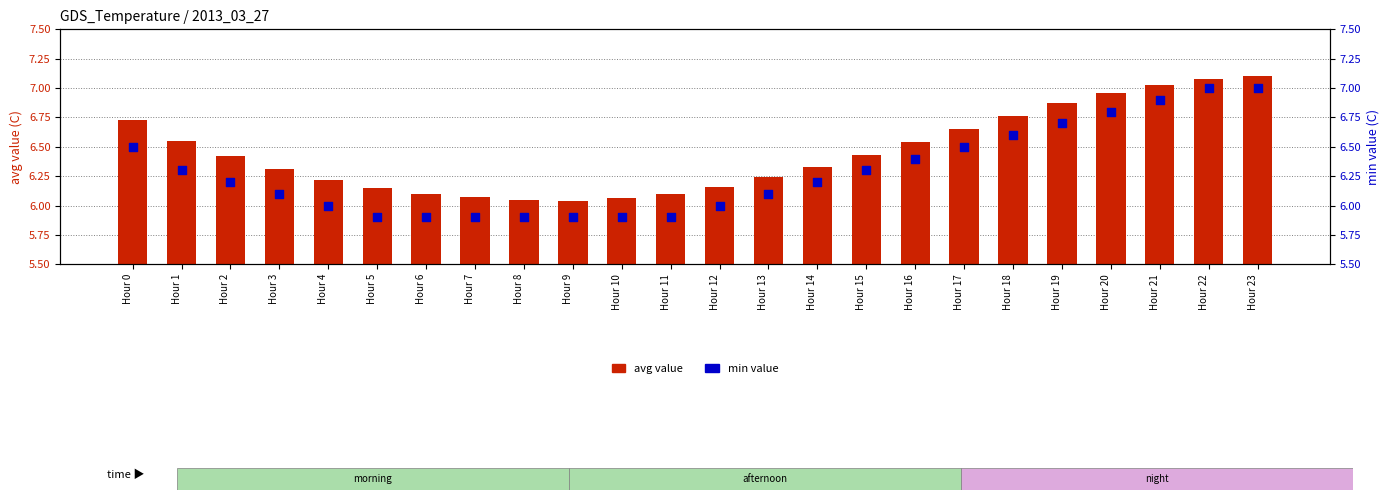

At which category is the sum across all series the highest?

Hour 23